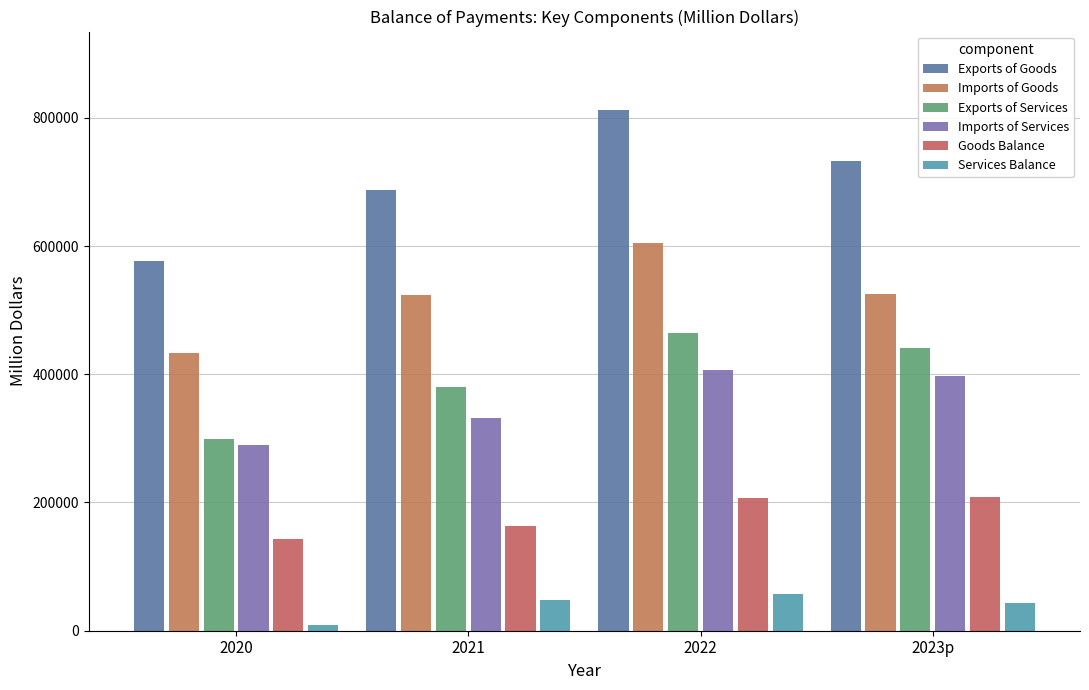

What is the sum of the Exports of Goods values at 2022 and 2020?

1389199.7